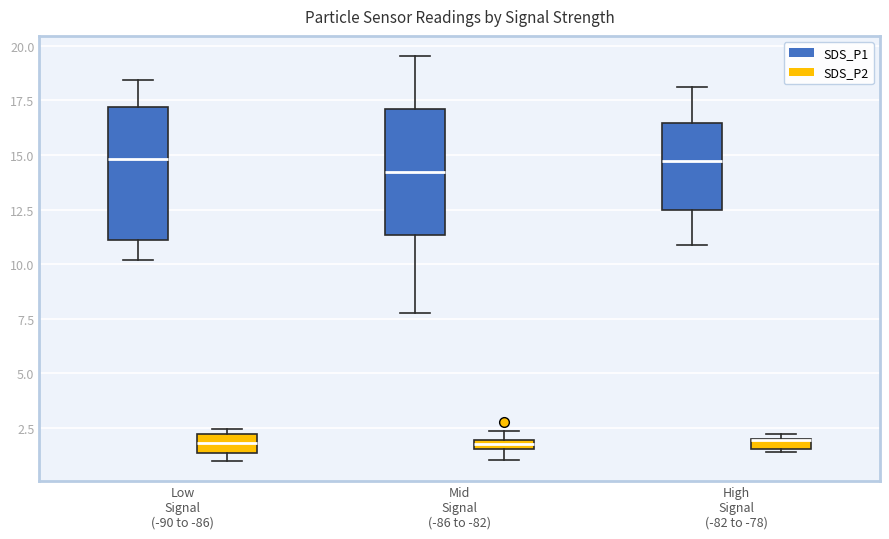

Where is the lower edge of the box for Low Signal (-90 to -86) (SDS_P2) on the y-axis? The values are not printed on the chart, so give them approximately, as read against the axis.

1.5